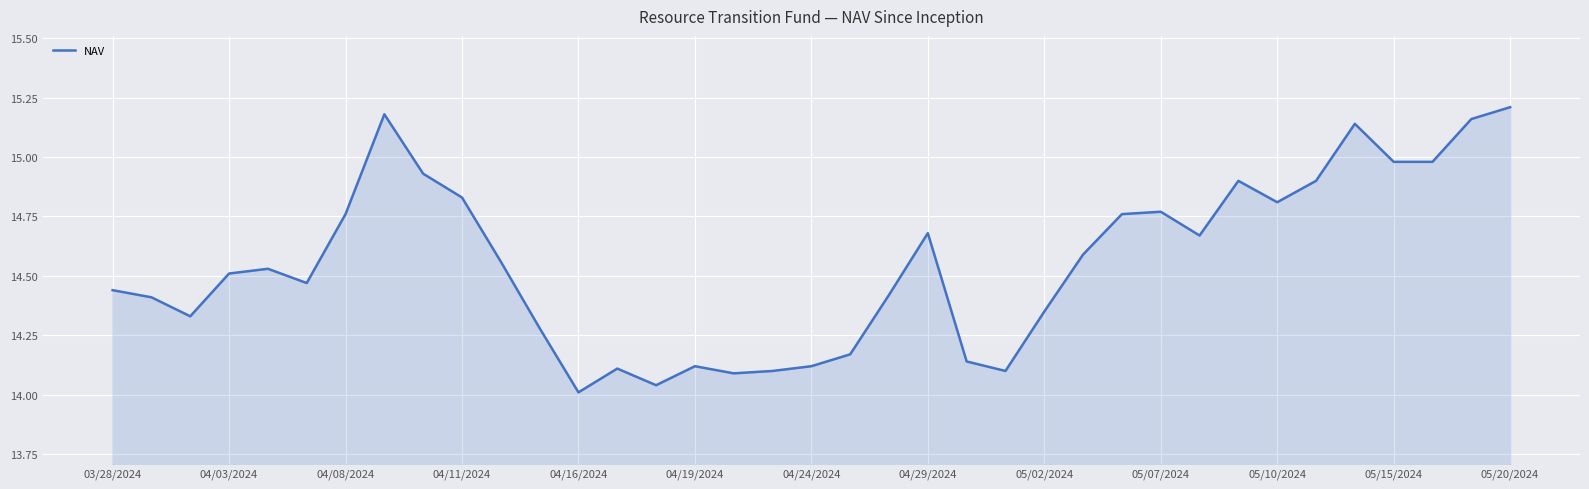

Is it true that the value at 04/03/2024 is 14.5?

True